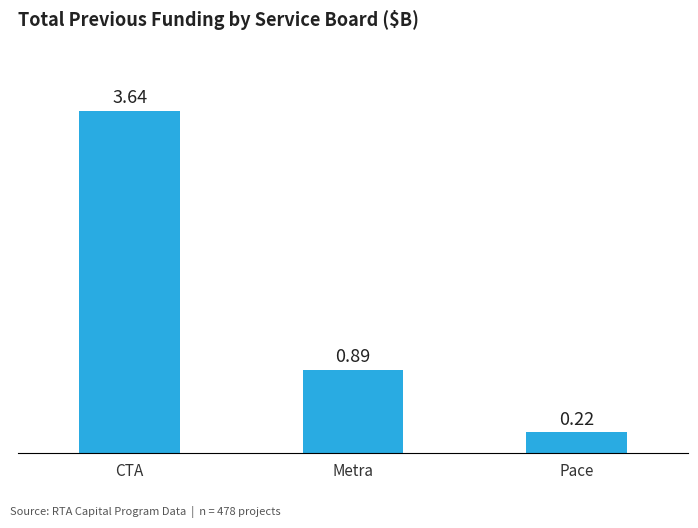

What is the sum of the values at Pace and Metra?

1.1